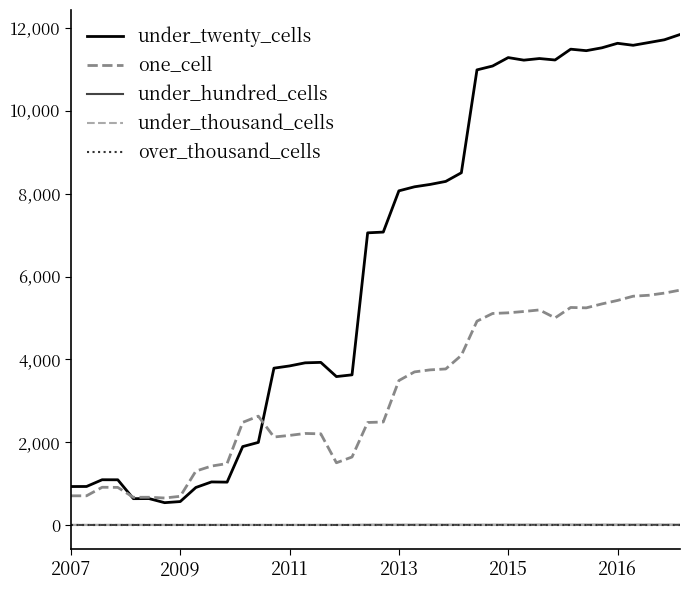

How many interior local peaks does the one_cell series have?

6